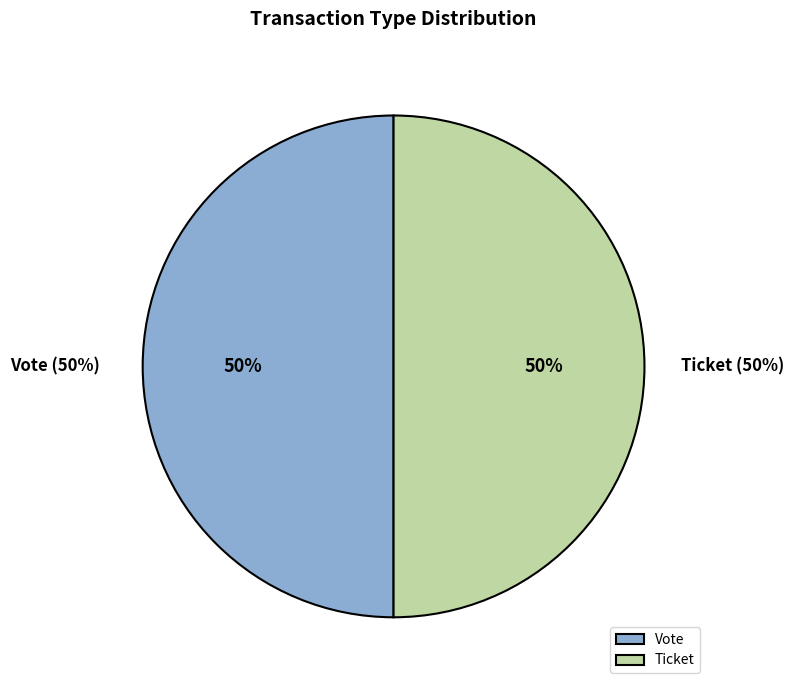

To the nearest percent, what is the difference between the largest and smallest slice percentages?

0%